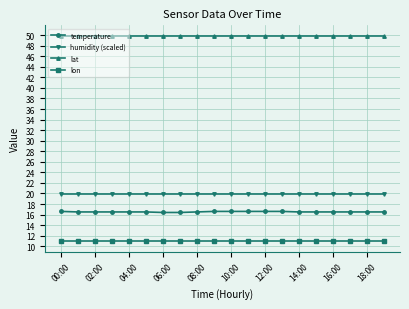

What is the smallest value displayed?

10.9